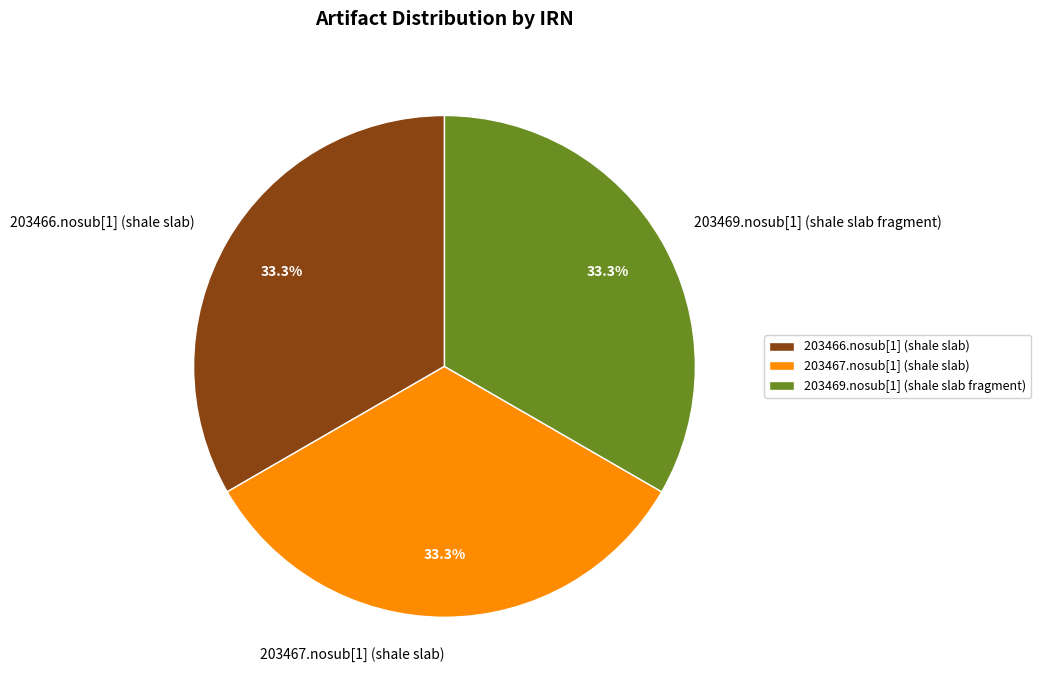

Count the number of slices in the pie.

3